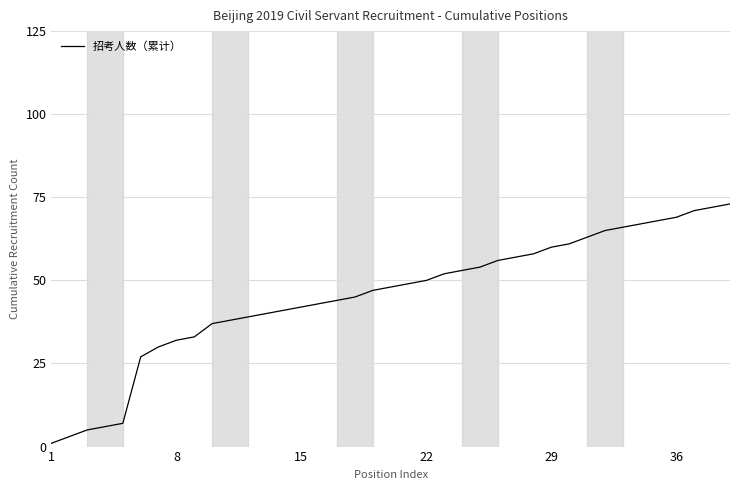

What is the greatest value displayed?

73